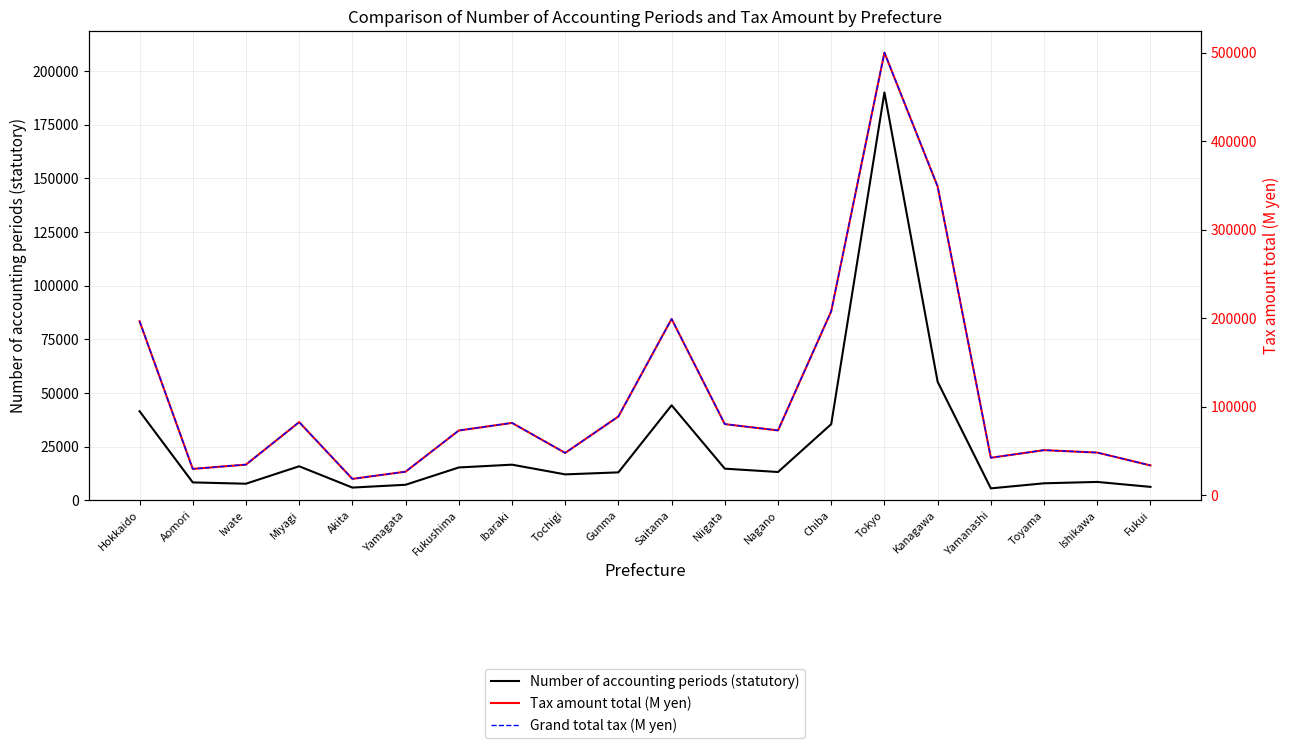

True or false: Tax amount total (M yen) has more than 2 interior local peaks.

True